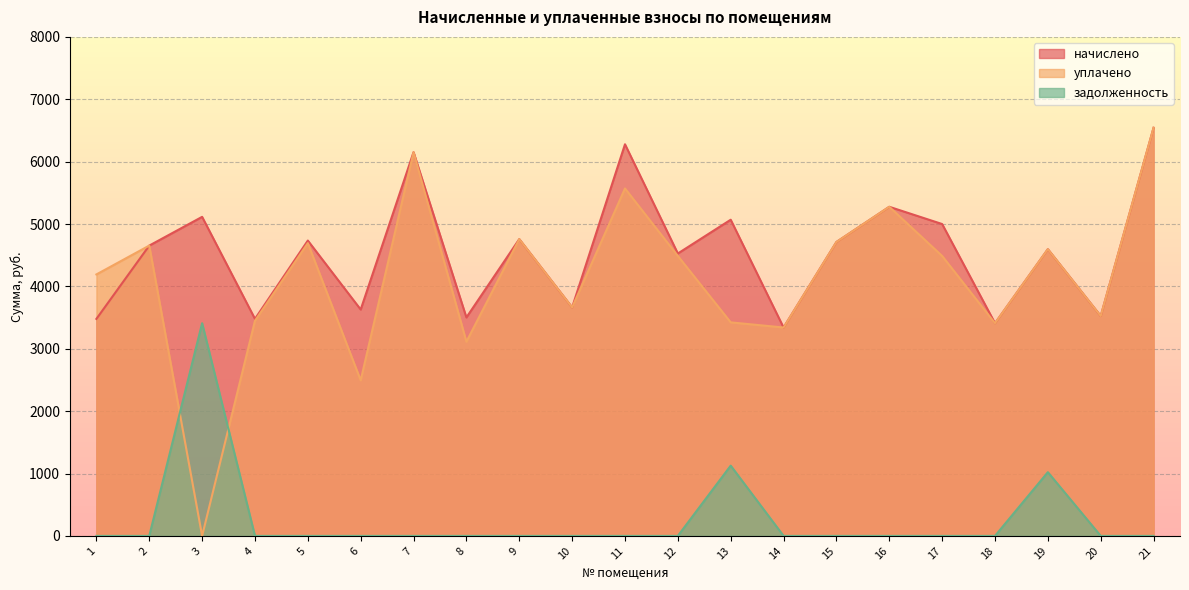

True or false: начислено has a value of 2352.3 at 11.

False